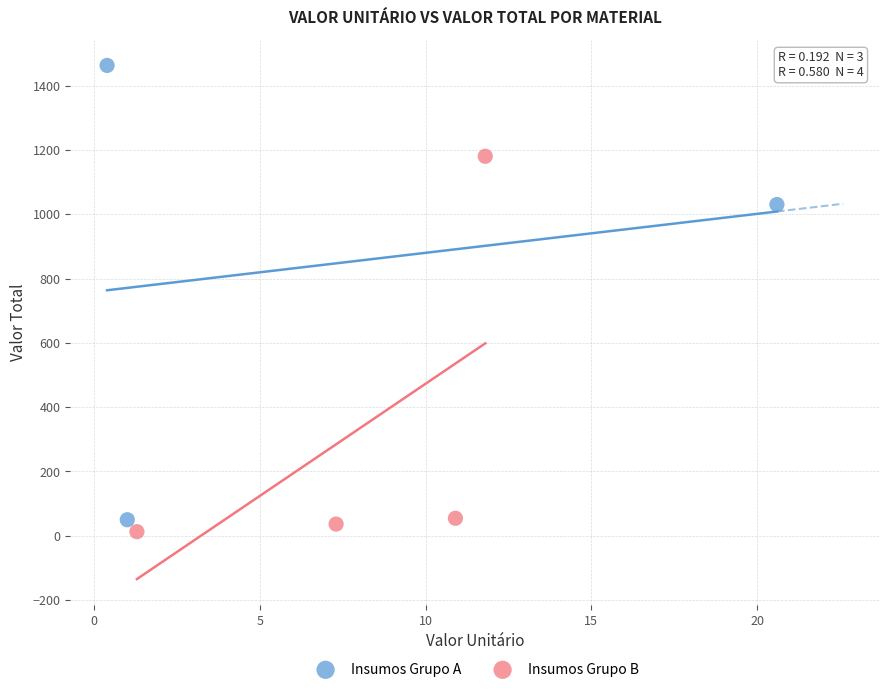

Which series reaches the minimum Y coordinate?

Insumos Grupo B